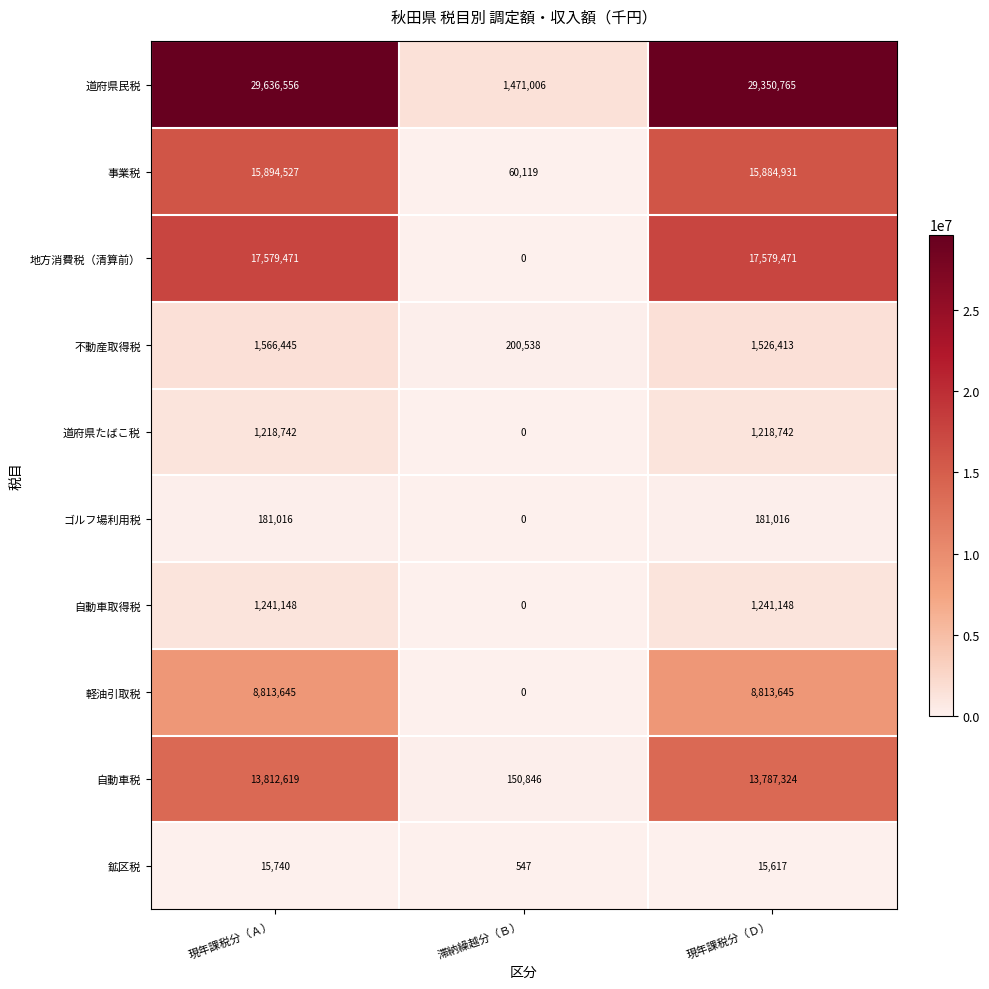

Reading left to right, what are all the values shown in this chart?

道府県民税: 29636556	1471006	29350765
事業税: 15894527	60119	15884931
地方消費税（清算前）: 17579471	0	17579471
不動産取得税: 1566445	200538	1526413
道府県たばこ税: 1218742	0	1218742
ゴルフ場利用税: 181016	0	181016
自動車取得税: 1241148	0	1241148
軽油引取税: 8813645	0	8813645
自動車税: 13812619	150846	13787324
鉱区税: 15740	547	15617